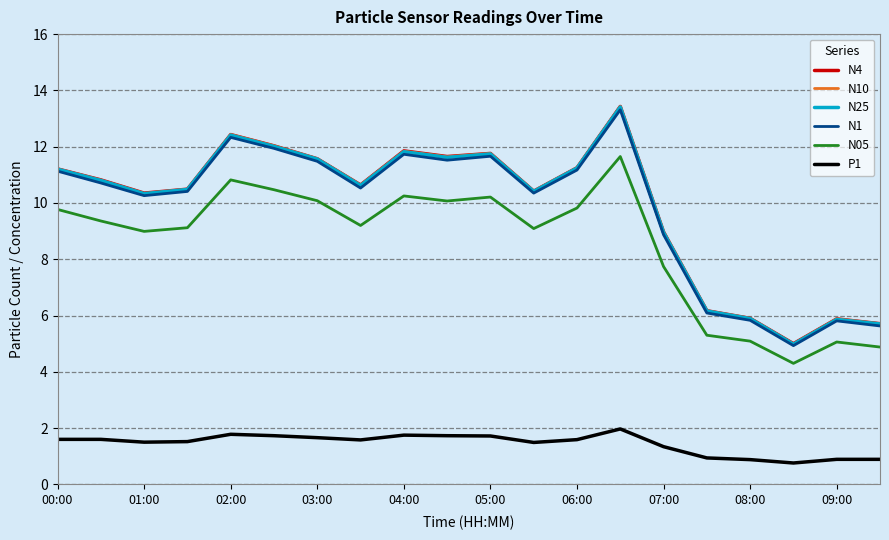

How many values in the N25 series exceed 10?

14